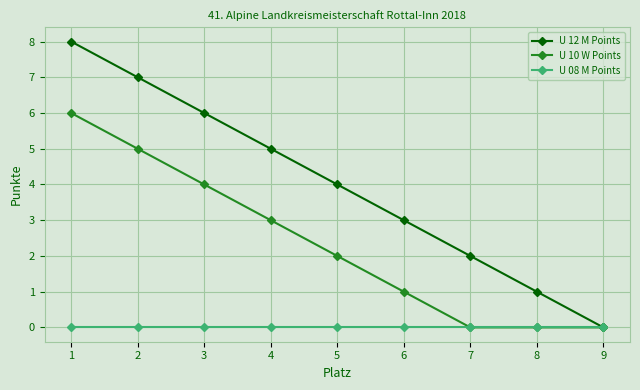

Rank the series at 3 from highest to lowest value.

U 12 M Points, U 10 W Points, U 08 M Points